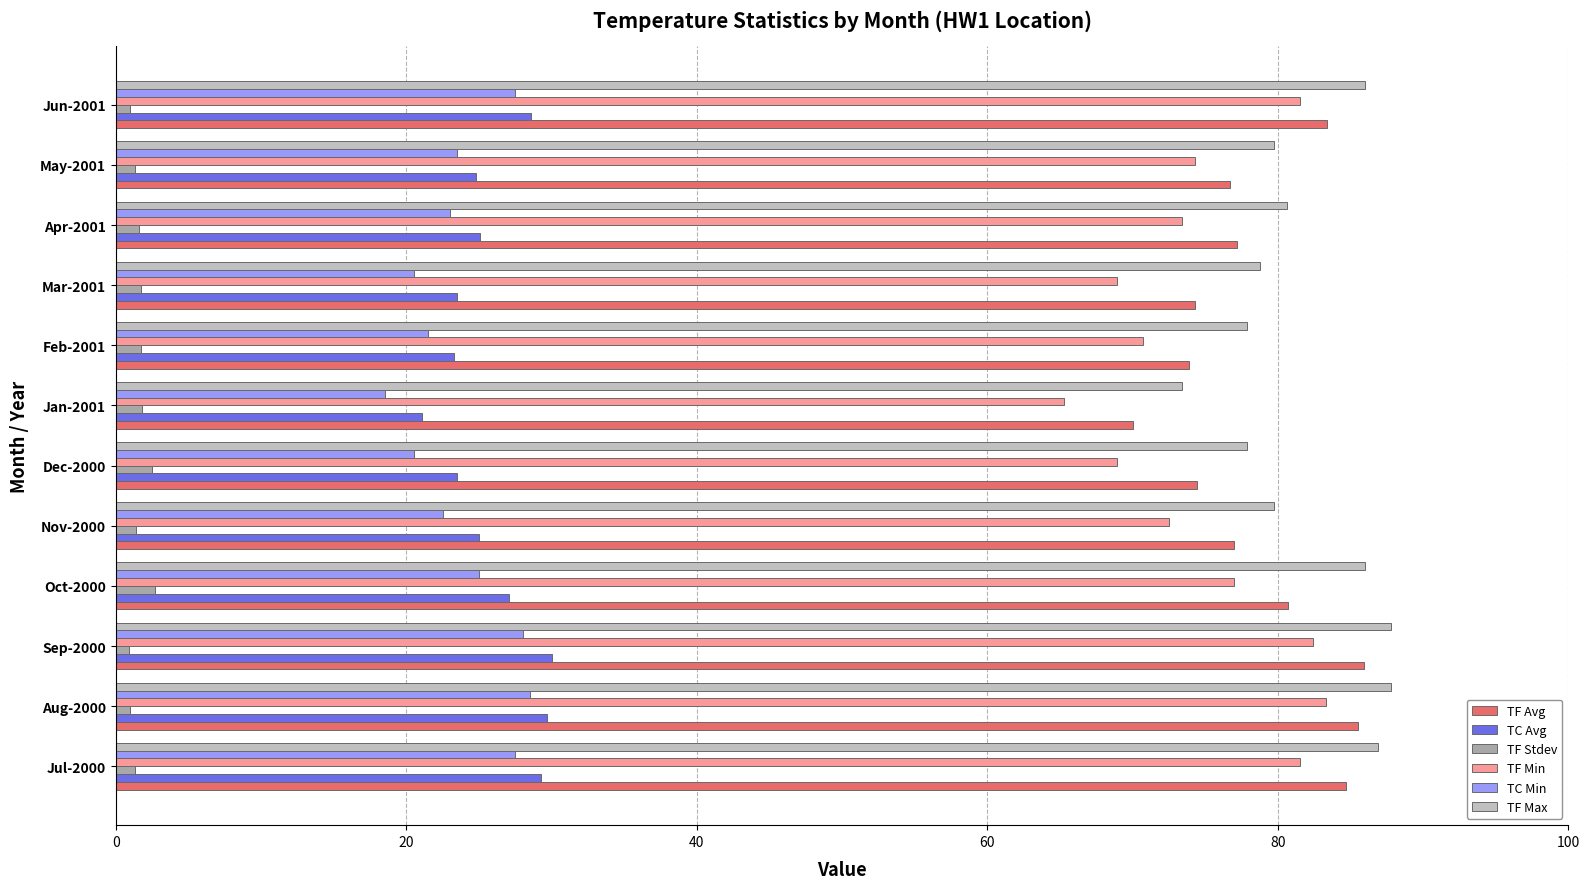

Which series has the widest spread of values?

TF Min